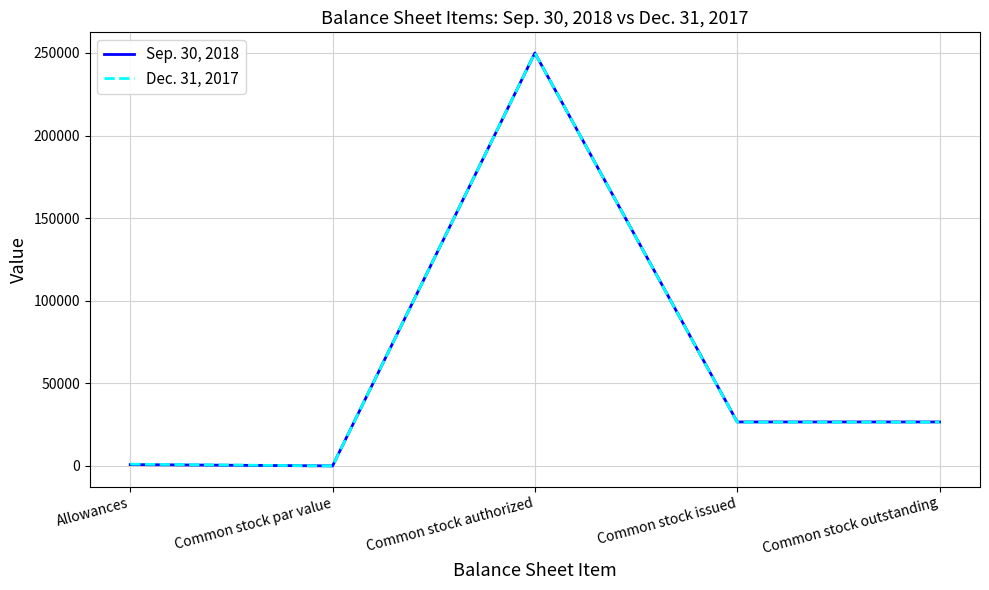

What are all the series names shown in the legend?

Sep. 30, 2018, Dec. 31, 2017